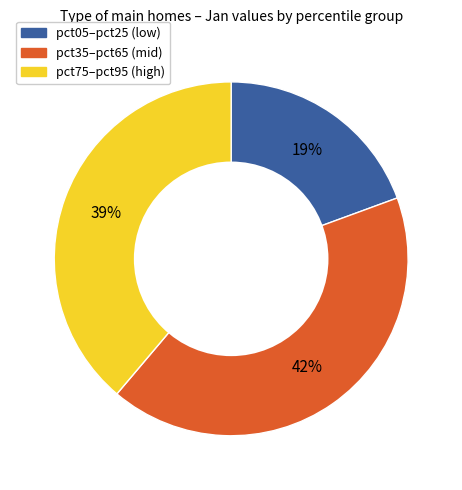

Approximately how many times larger is the value at pct35–pct65 (mid) compared to pct05–pct25 (low)?

2.2